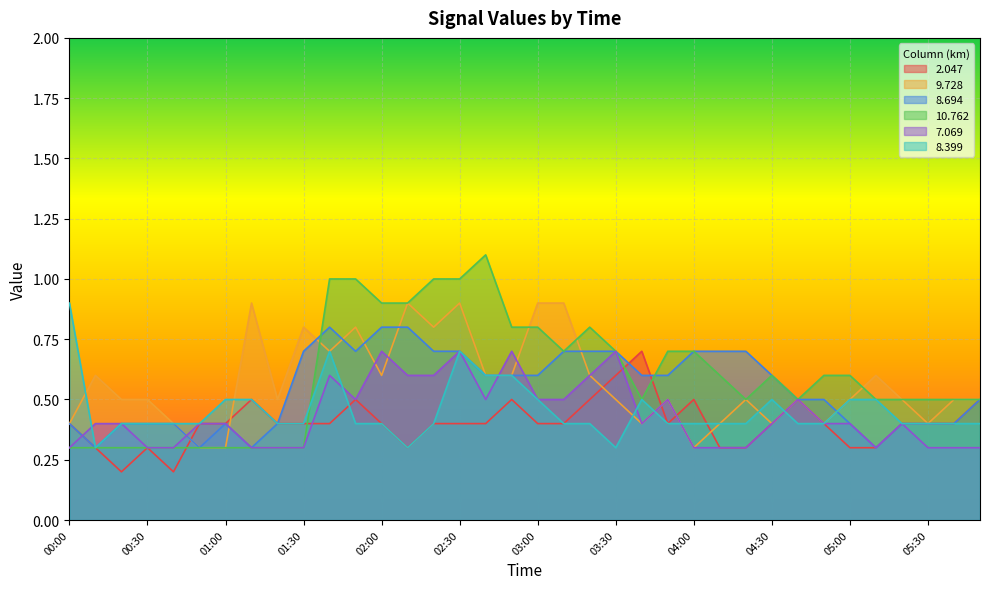

What is the difference between the maximum and minimum values in the 2.047 series?

0.5